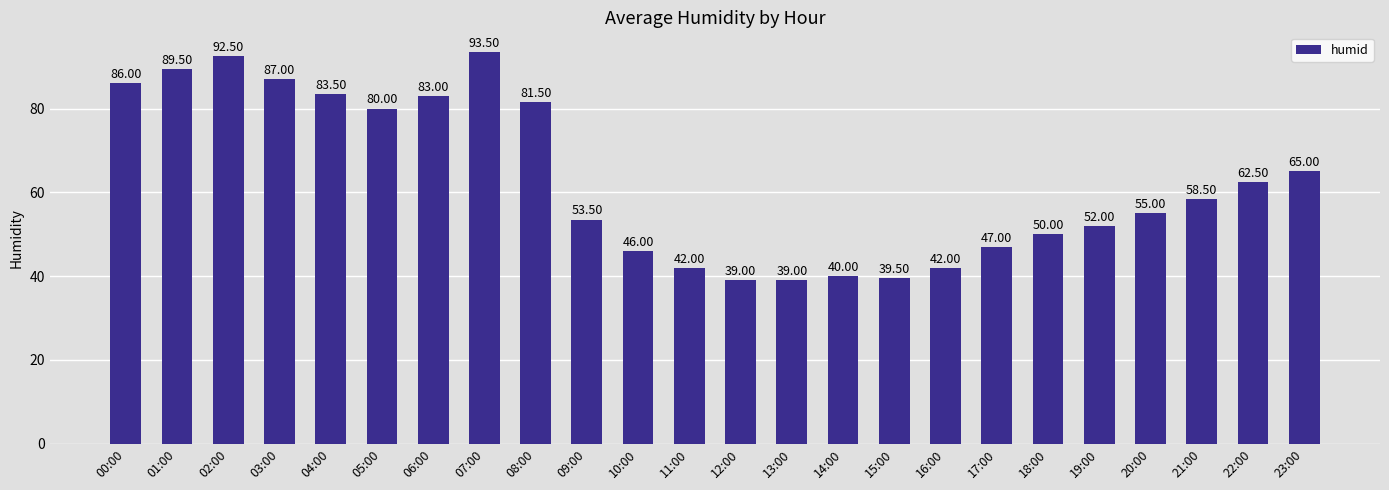

Count the number of data series in this chart.

1